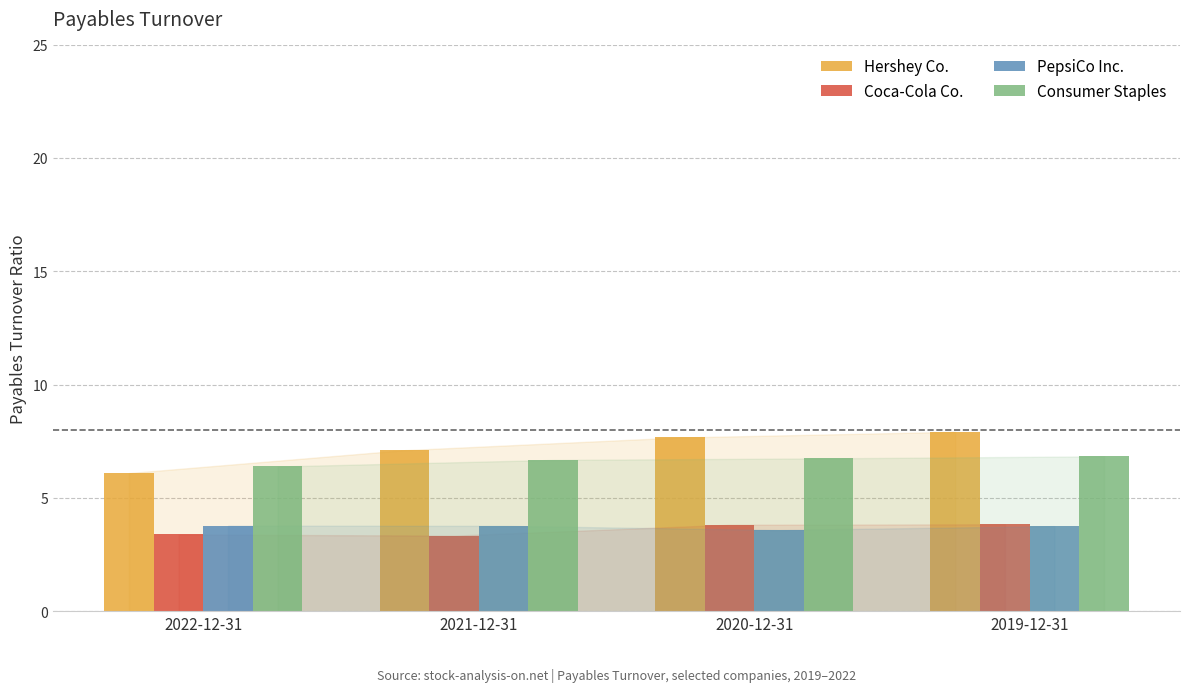

How many groups of bars are there?

4